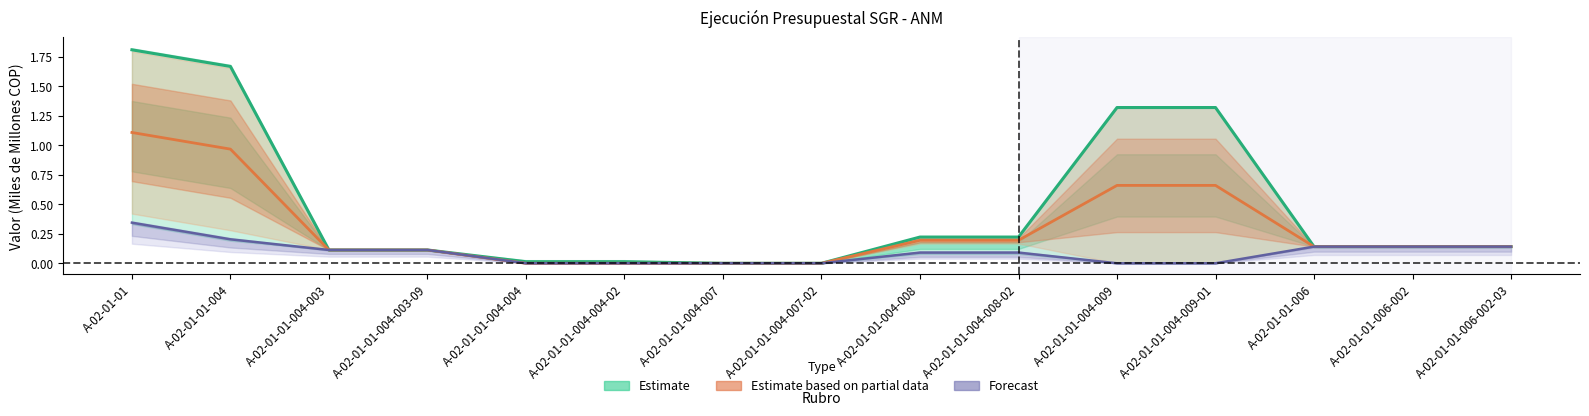

True or false: VIGENTE and OBLIGADA intersect in this chart.

False